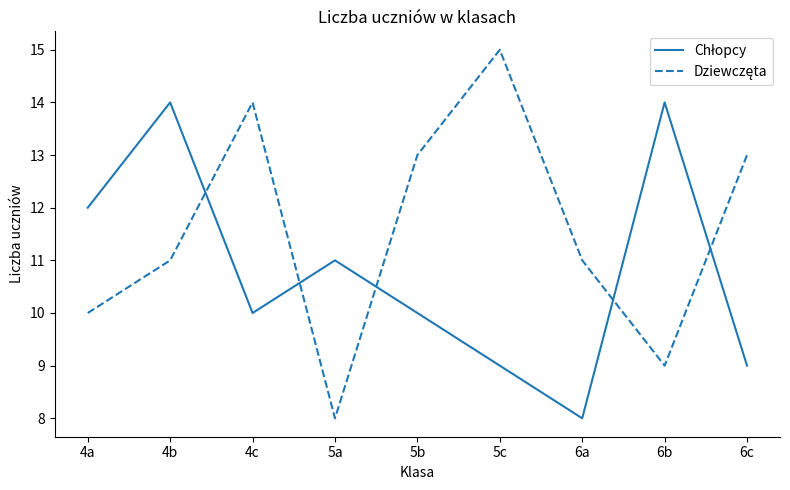

At which category is the sum across all series the highest?

4b